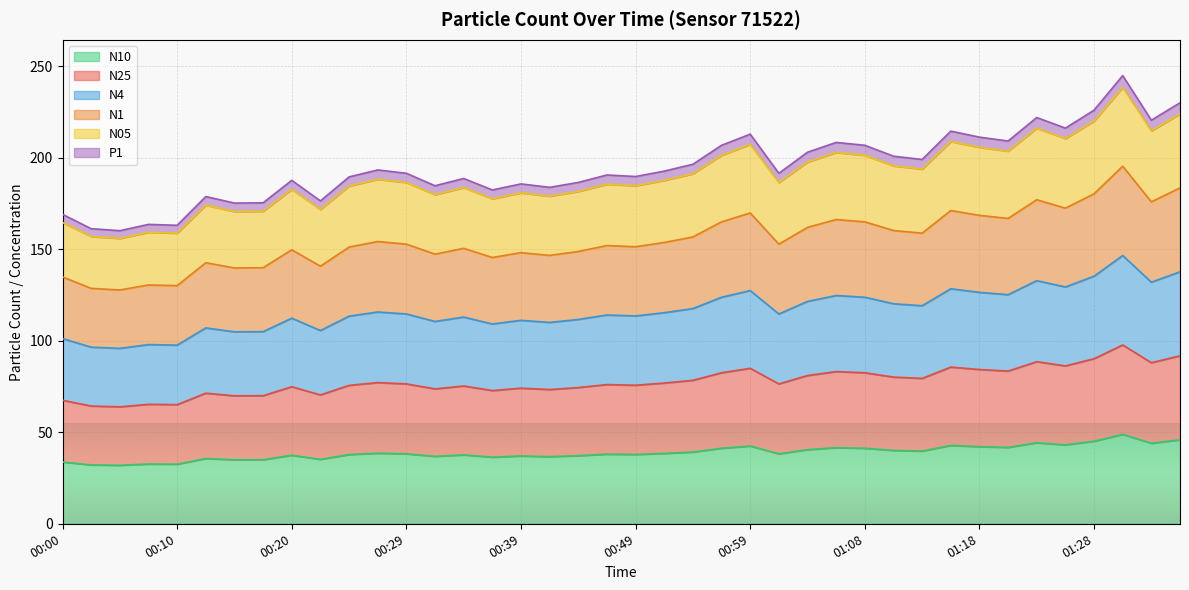

What is the total value across all series at 01:18?

211.3